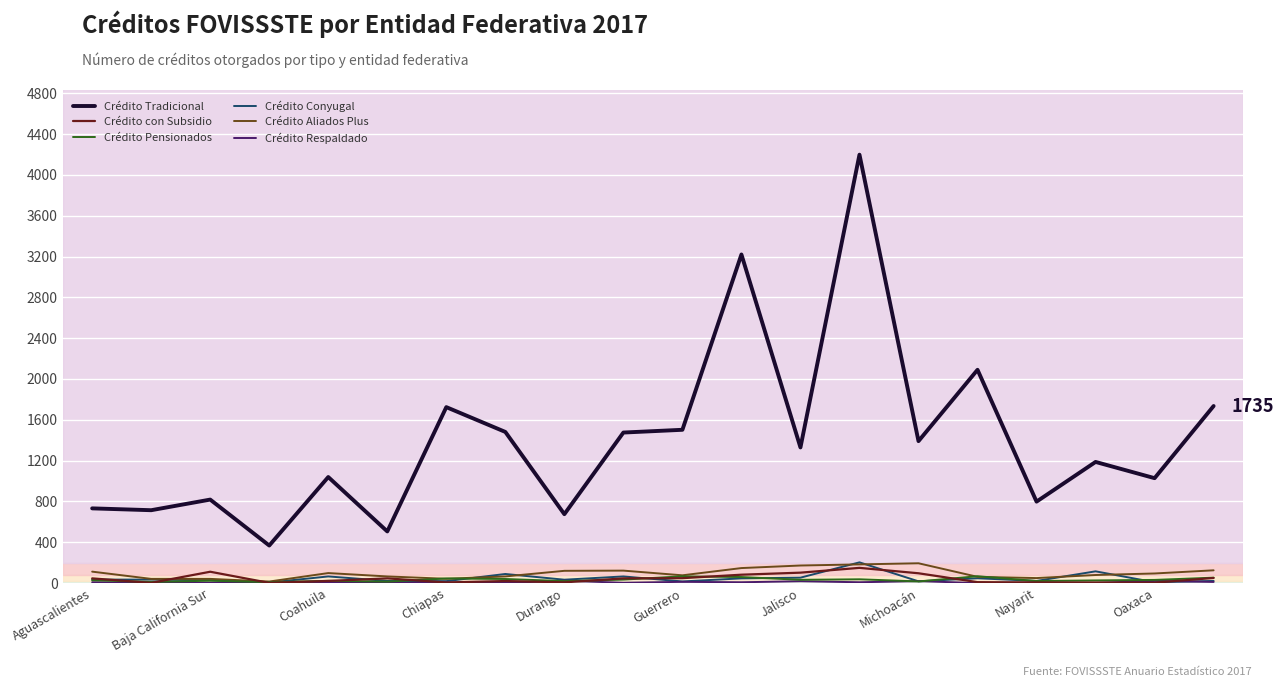

True or false: Crédito con Subsidio has more than 1 points higher than both neighbors.

True